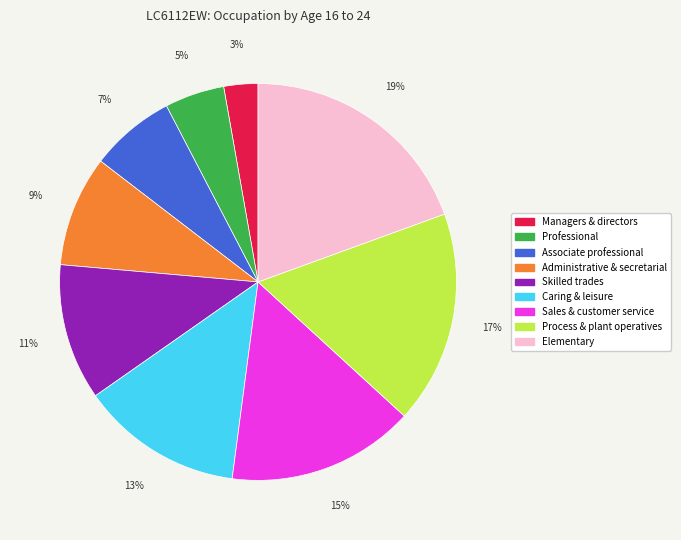

Is there a majority slice in this chart?

No